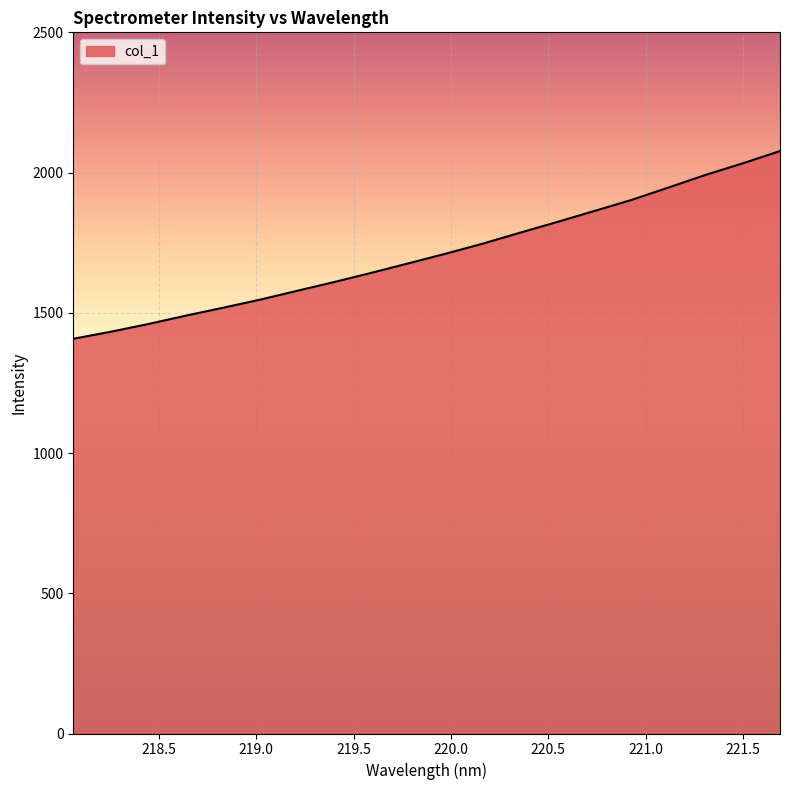

What is the sum of all values?

34235.8